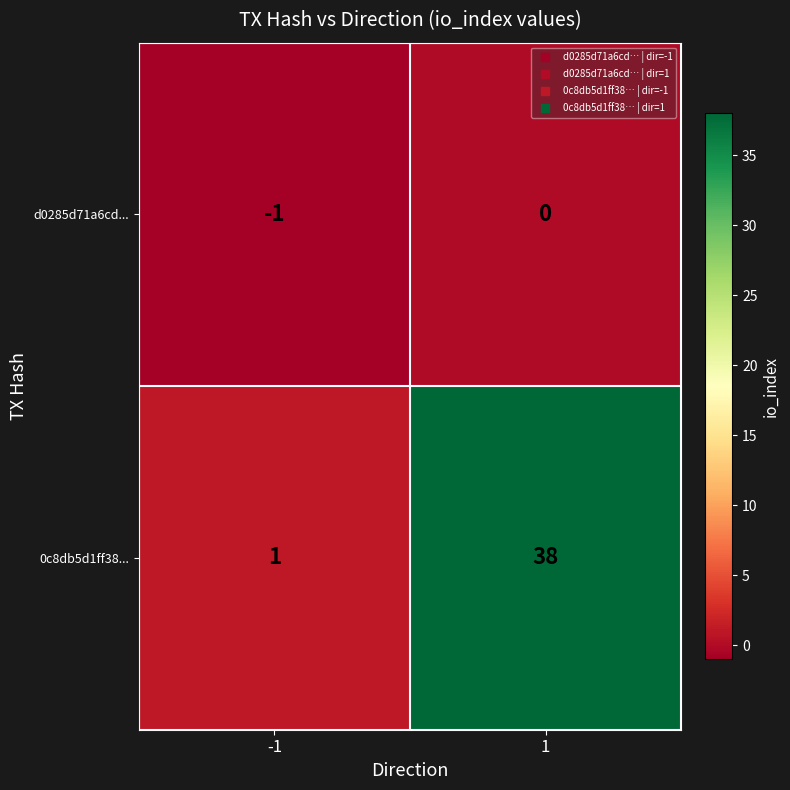

Which series has the largest range (max minus min)?

0c8db5d1ff38...